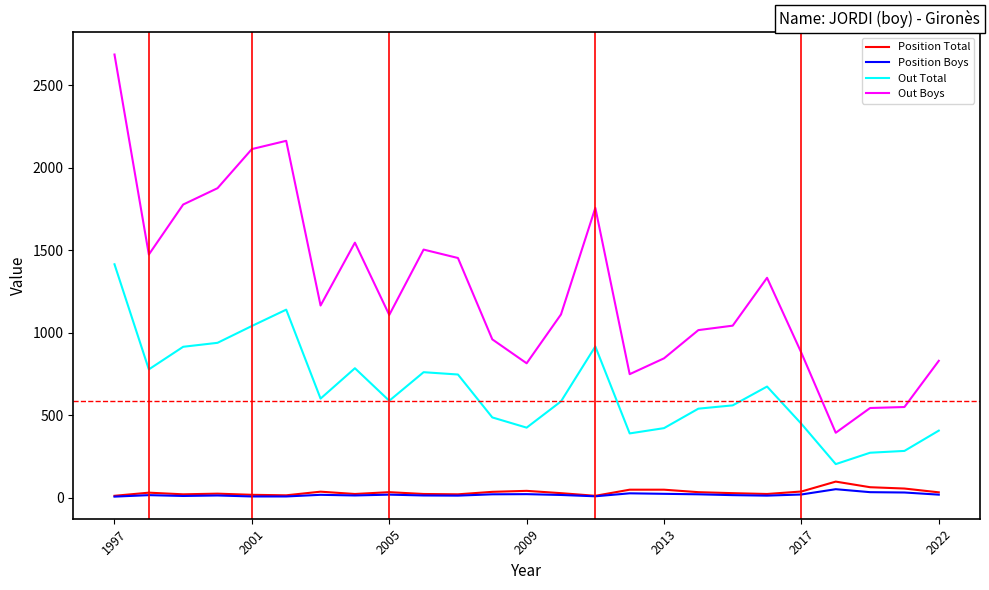

True or false: Position Boys and Out Boys intersect in this chart.

False